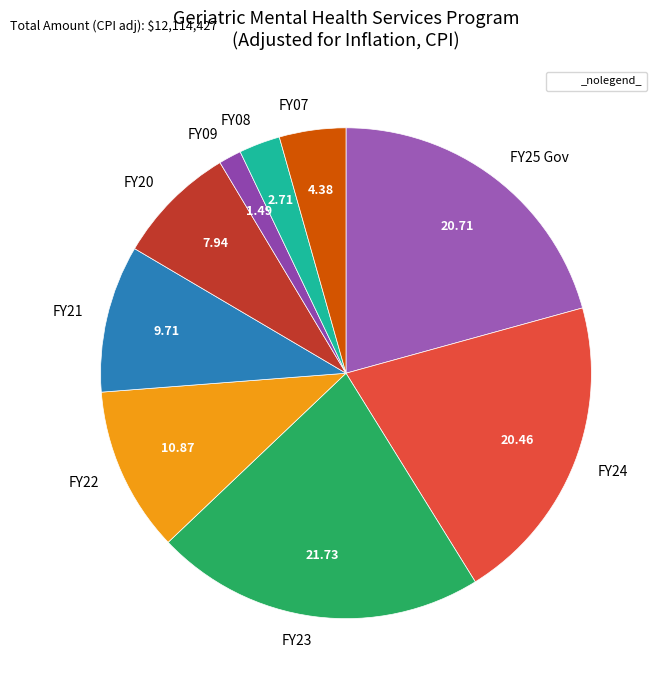

Is FY08 the majority of the pie?

No